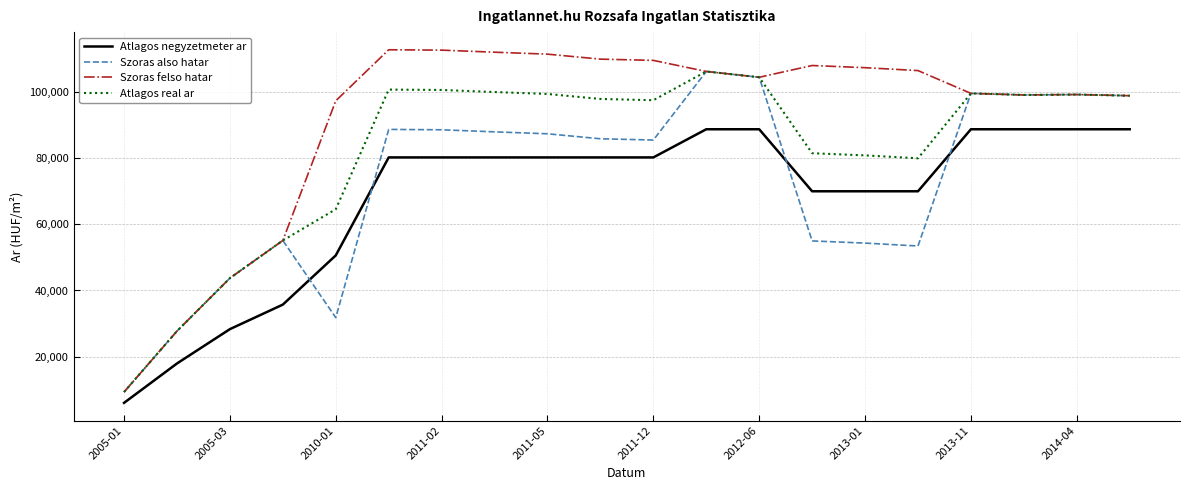

What is the difference between the maximum and minimum values in the Atlagos real ar series?

96979